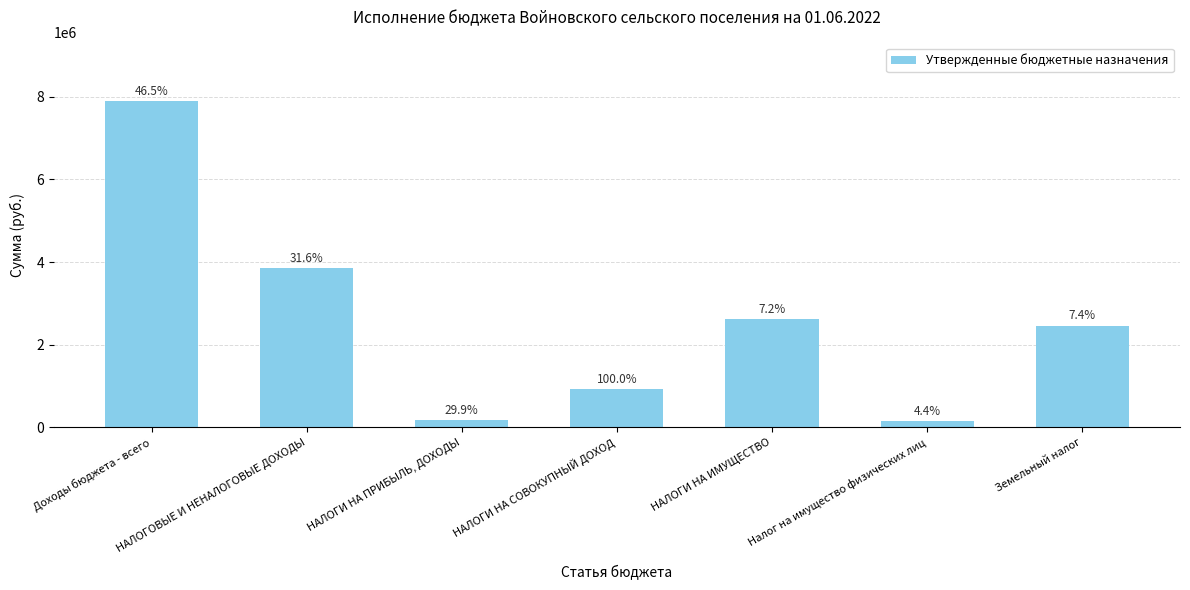

Are the bars horizontal?

No